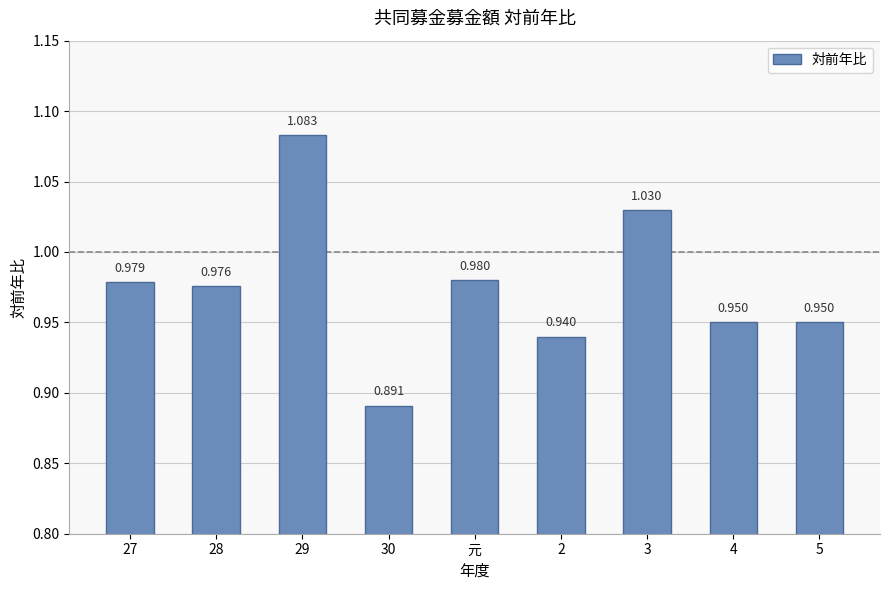

What is the smallest value displayed?

0.9